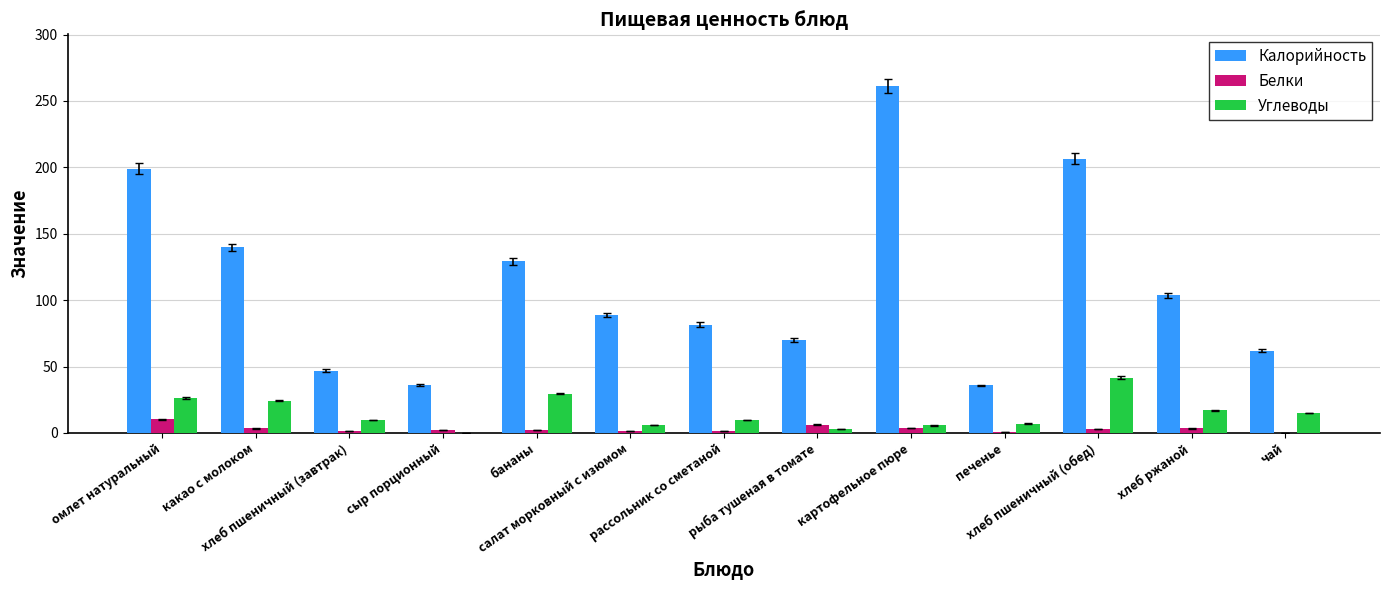

What is the greatest value displayed?

261.0